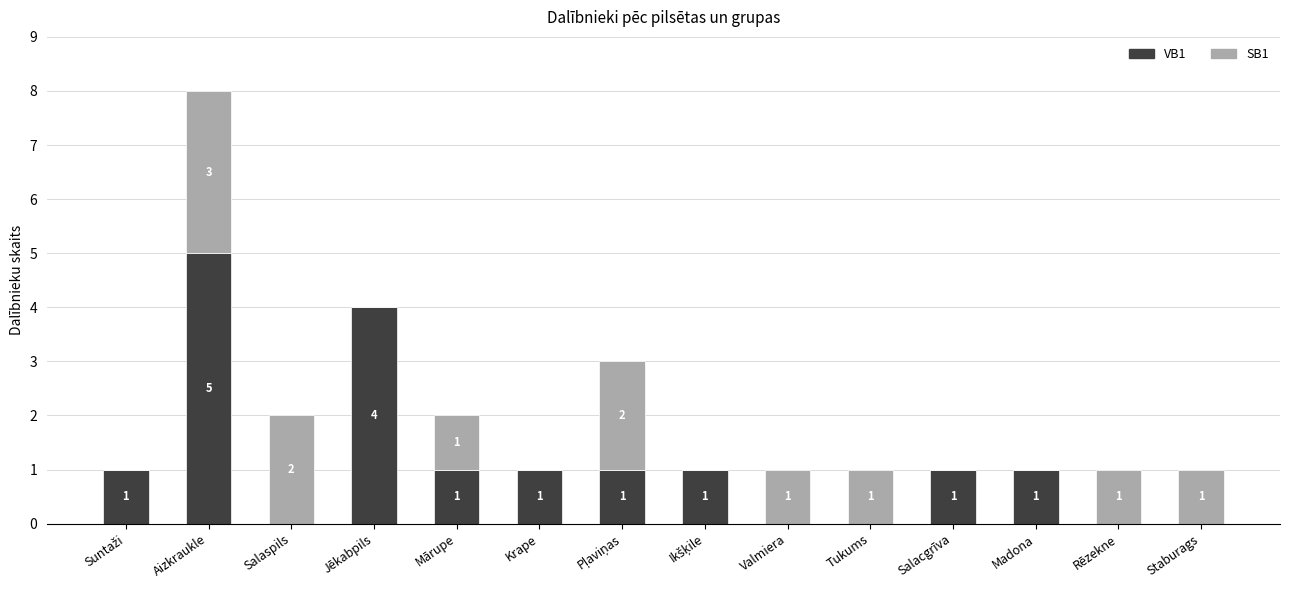

How many series are shown in this chart?

2